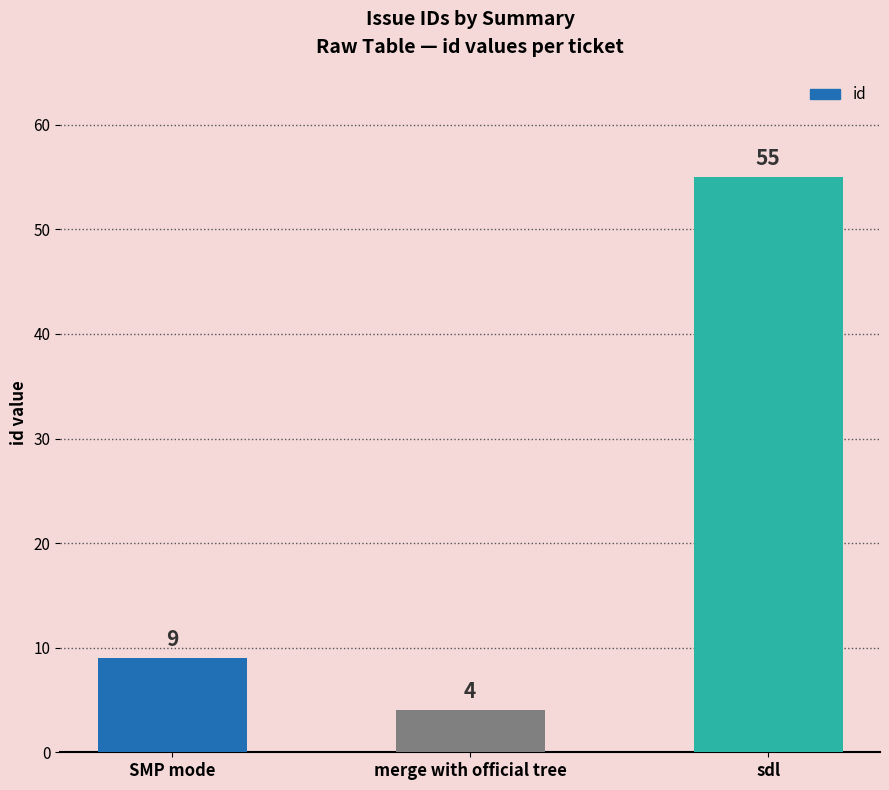

Which category has the lowest value across all series?

merge with official tree